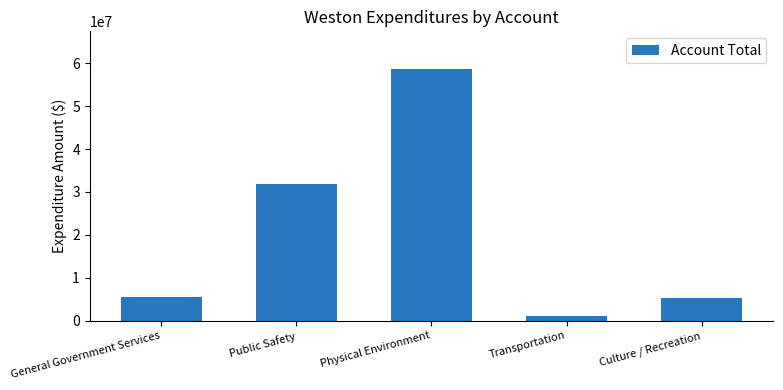

How many series are shown in this chart?

1